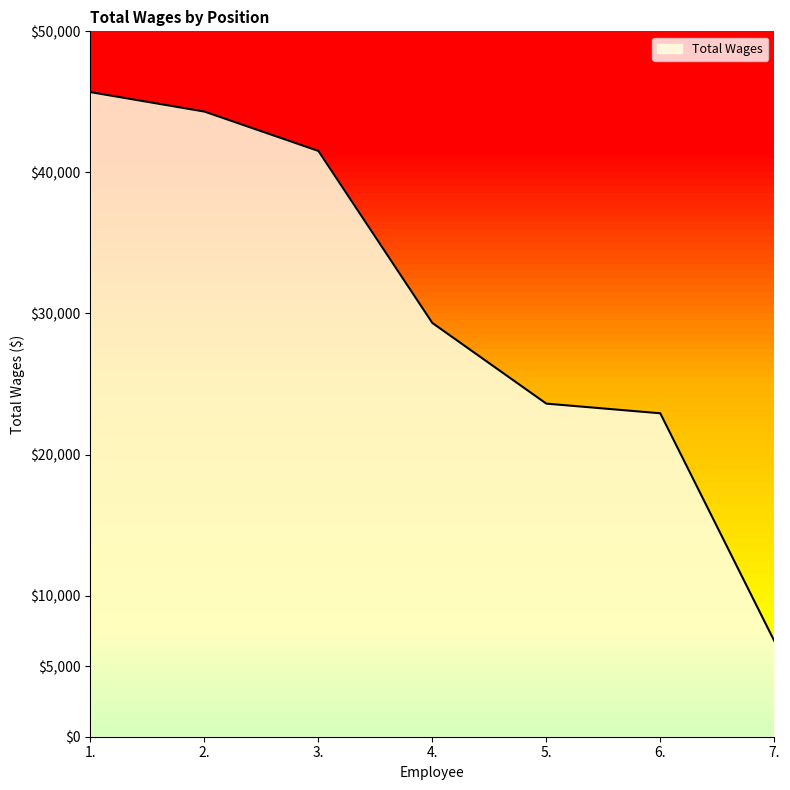

What is the difference between the second highest and second lowest values?

21386